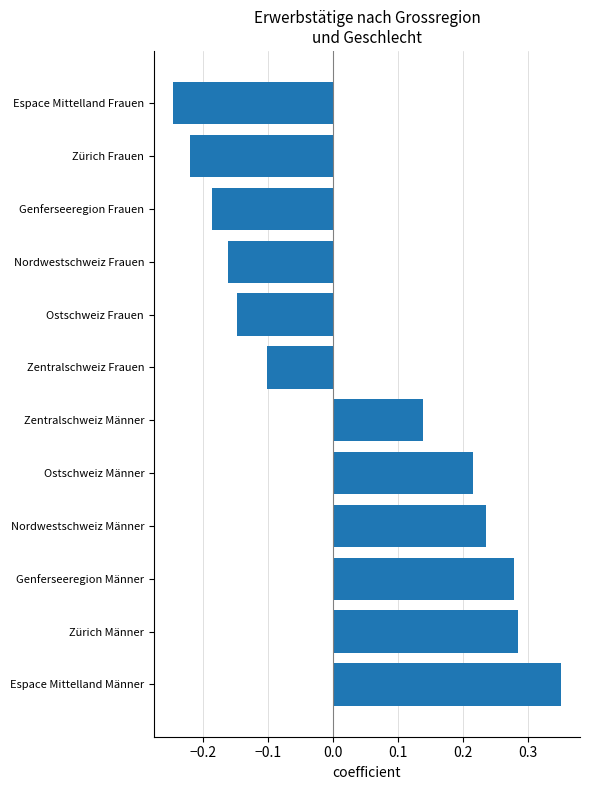

Count the values in the range 0 to 1.

6